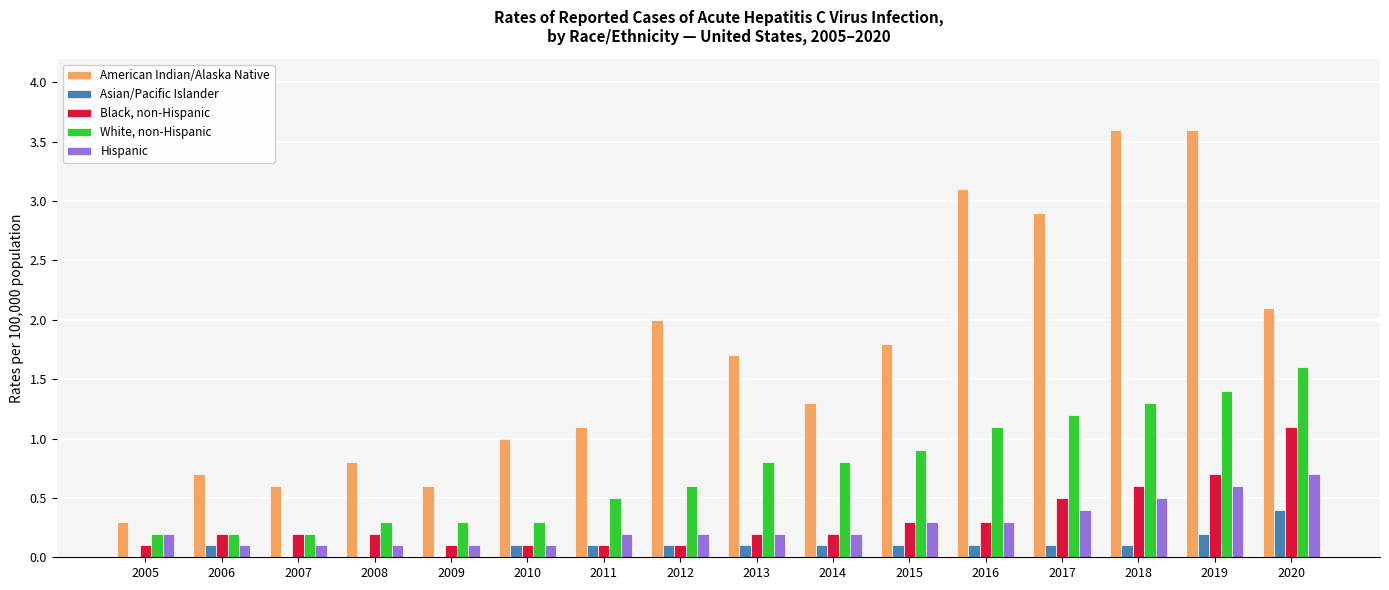

Which series changed the most between 2010 and 2015?

American Indian/Alaska Native